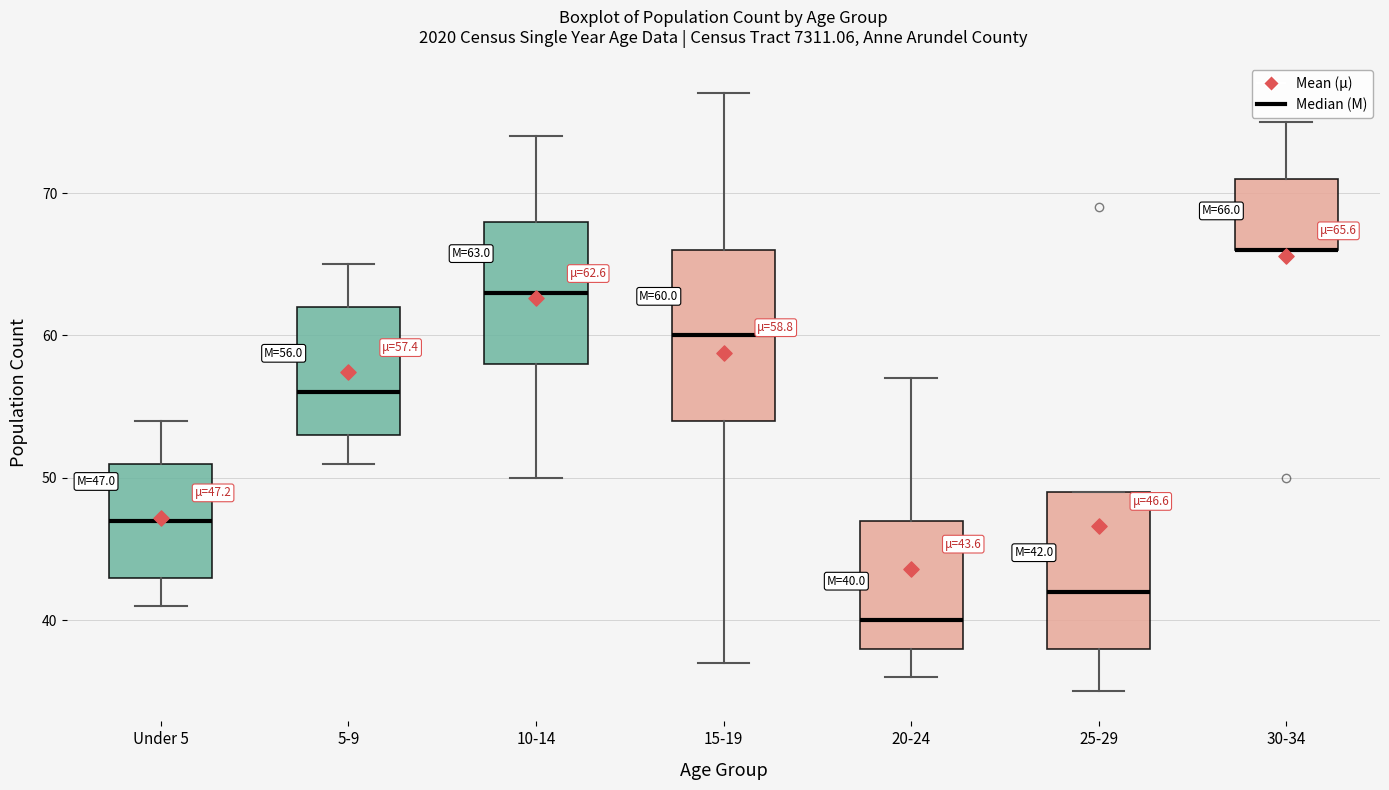

Comparing the boxes themselves (not the whiskers), which one is the tallest?

15-19